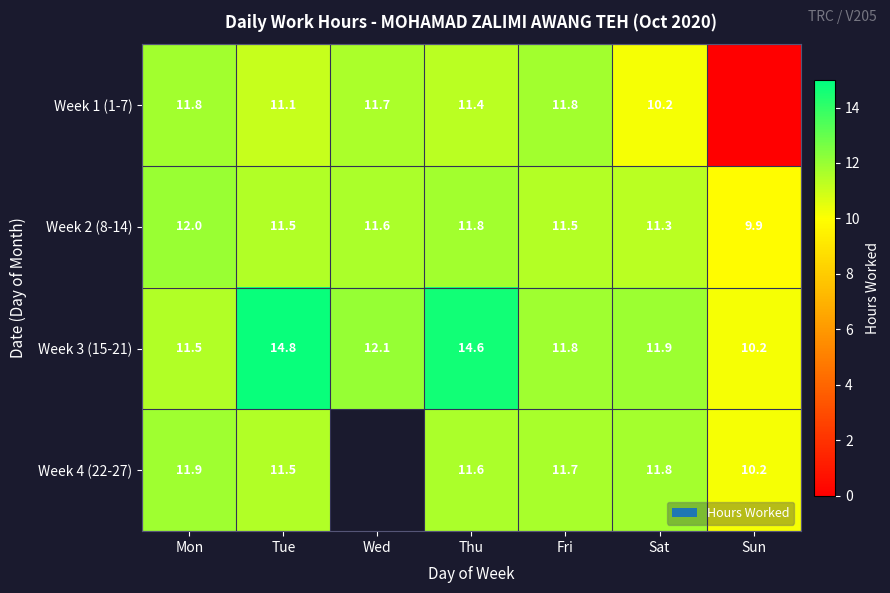

Where is Week 2 (8-14) nearest to the value 10?

Sun